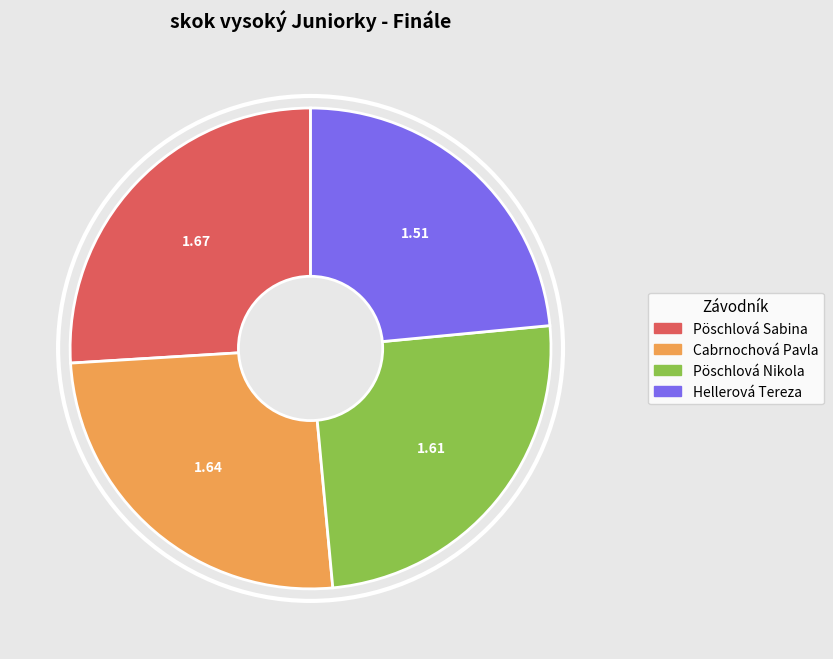

Which has a higher value, Hellerová Tereza or Cabrnochová Pavla?

Cabrnochová Pavla